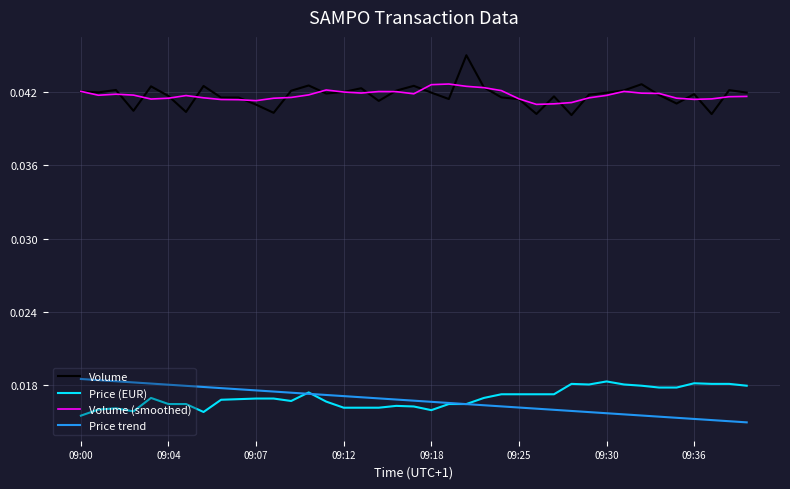

True or false: Volume (smoothed) and Price (EUR) intersect in this chart.

False